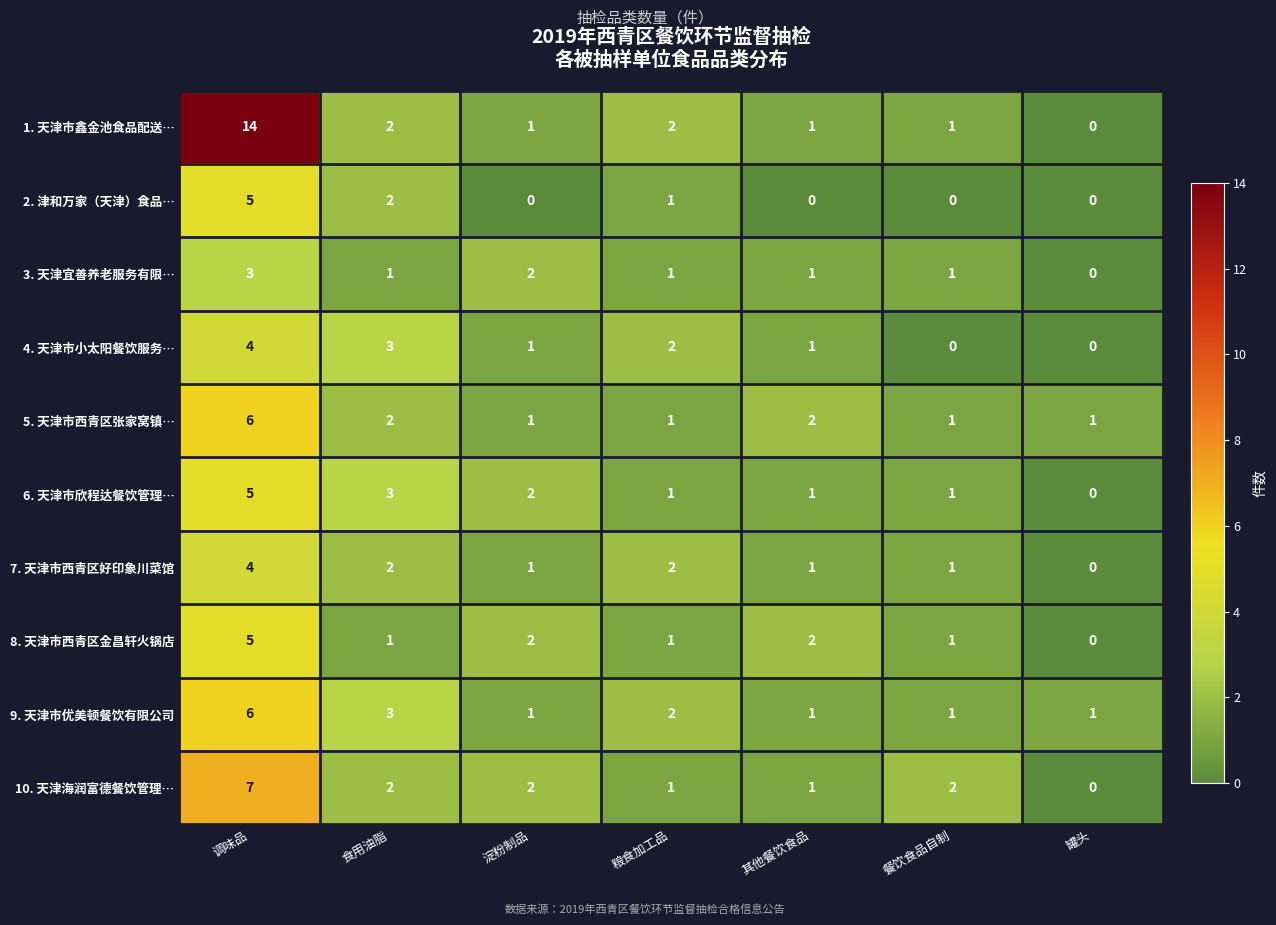

Which series has the widest spread of values?

1. 天津市鑫金池食品配送…